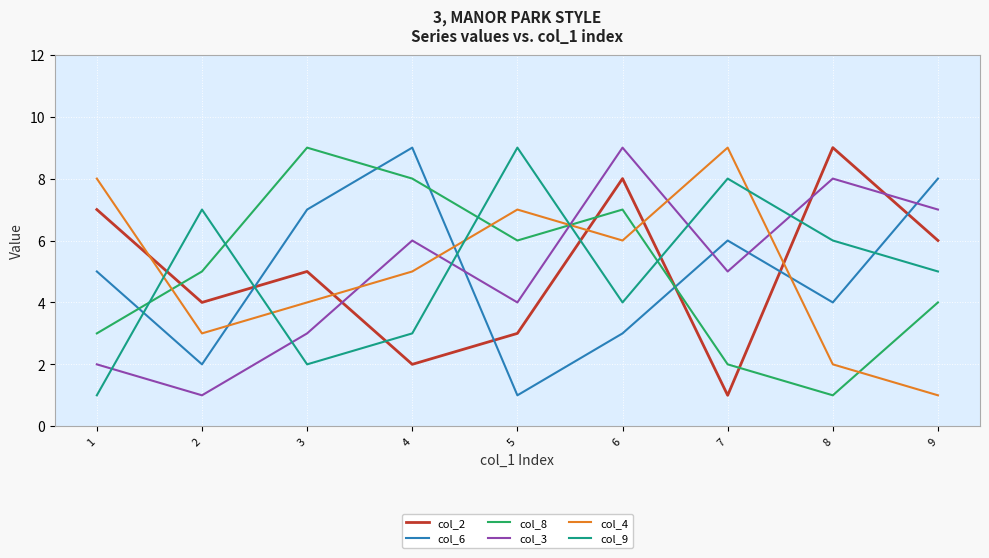

True or false: col_3 has more than 1 points higher than both neighbors.

True